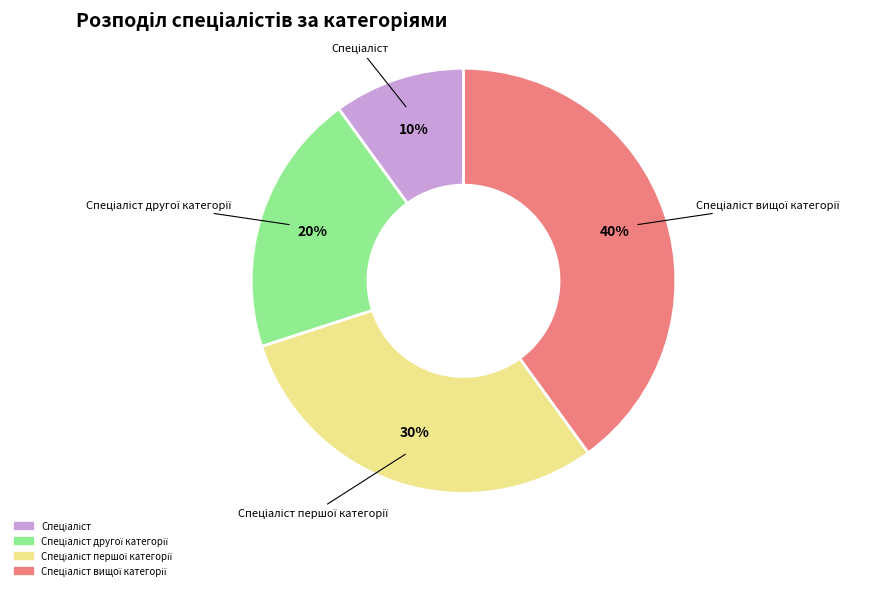

To the nearest percent, what is the difference between the largest and smallest slice percentages?

30%